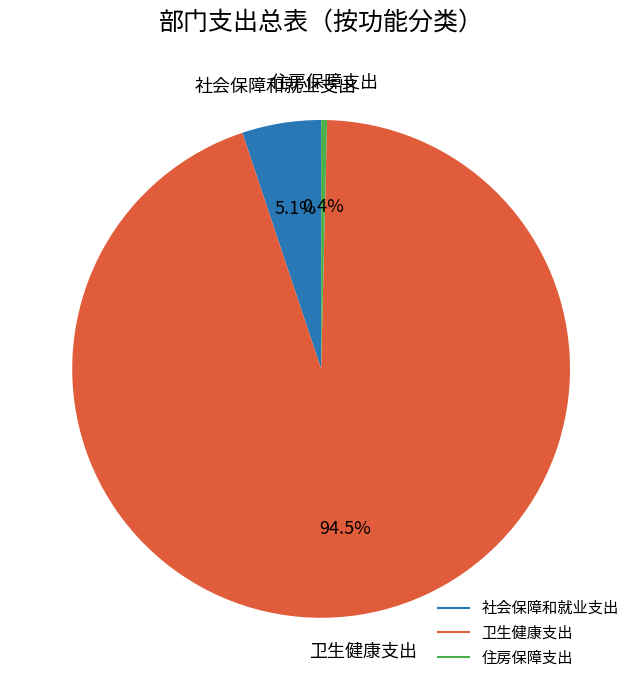

How many segments does this pie chart have?

3